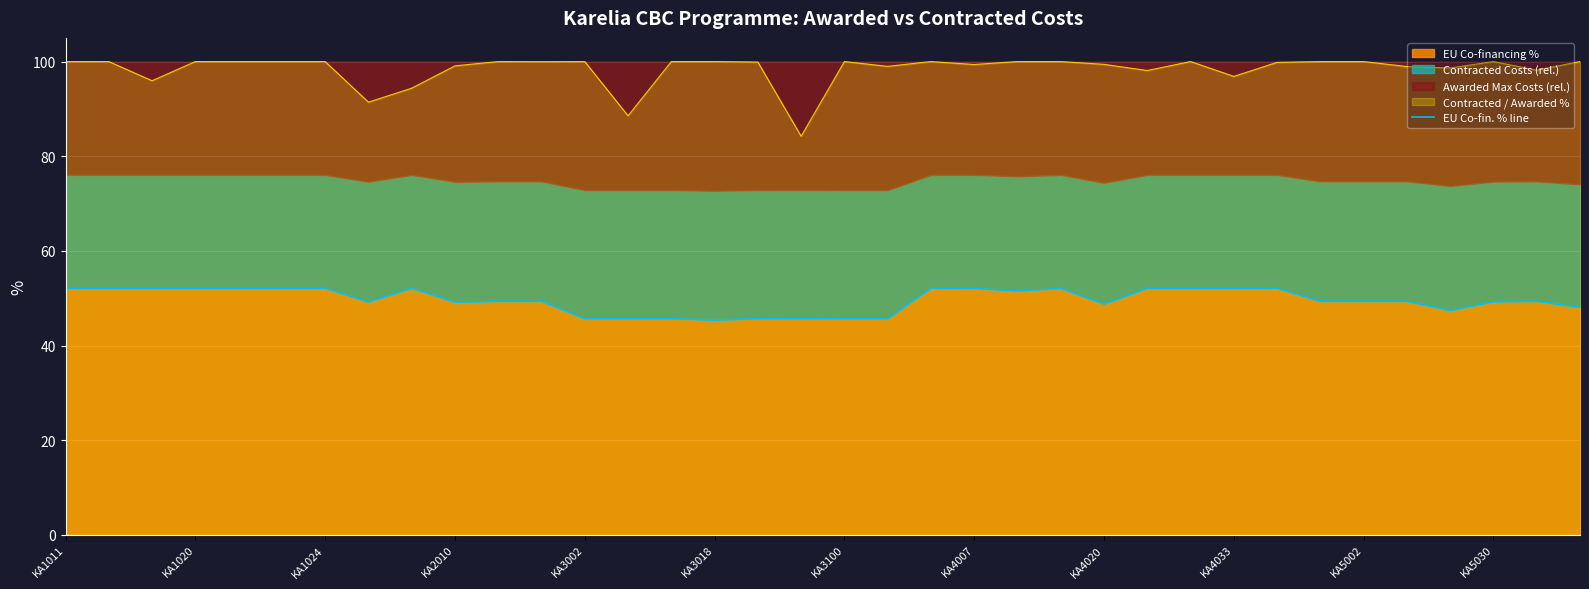

What value does the data have at 22?

51.5